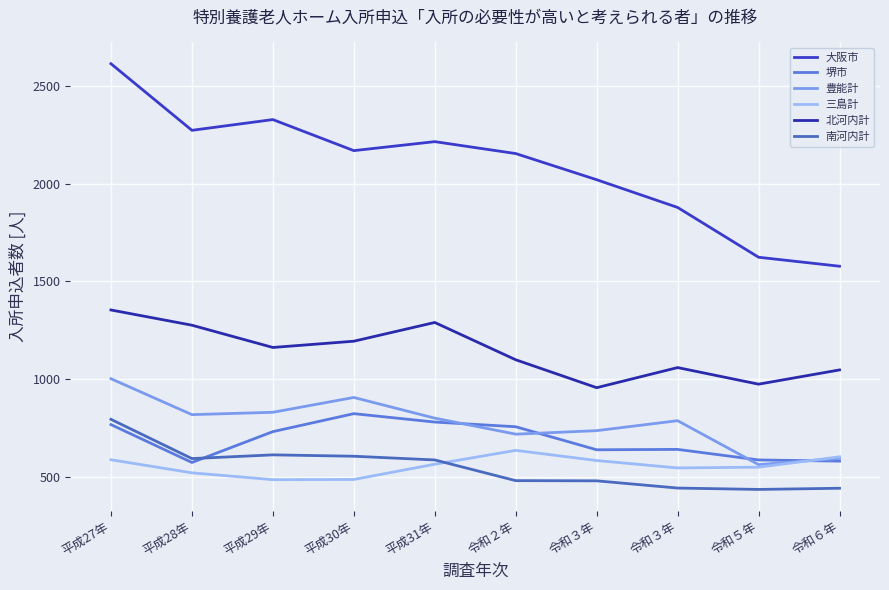

Rank the series at 平成28年 from highest to lowest value.

大阪市, 北河内計, 豊能計, 南河内計, 堺市, 三島計